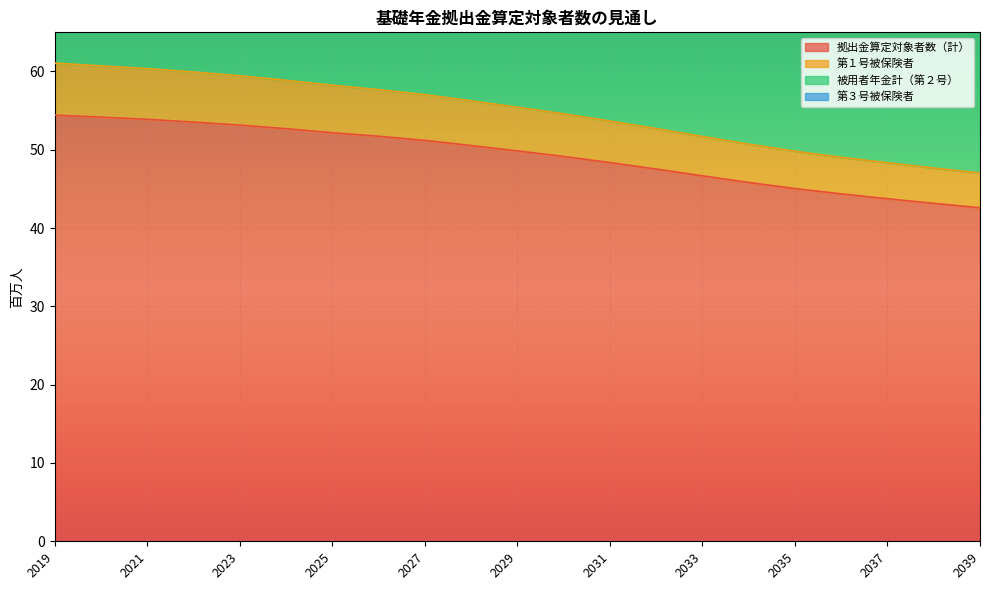

List the labels in order of 第１号被保険者 value, smallest first.

2039, 2038, 2037, 2036, 2035, 2034, 2033, 2032, 2031, 2030, 2029, 2028, 2027, 2026, 2025, 2024, 2023, 2022, 2021, 2020, 2019